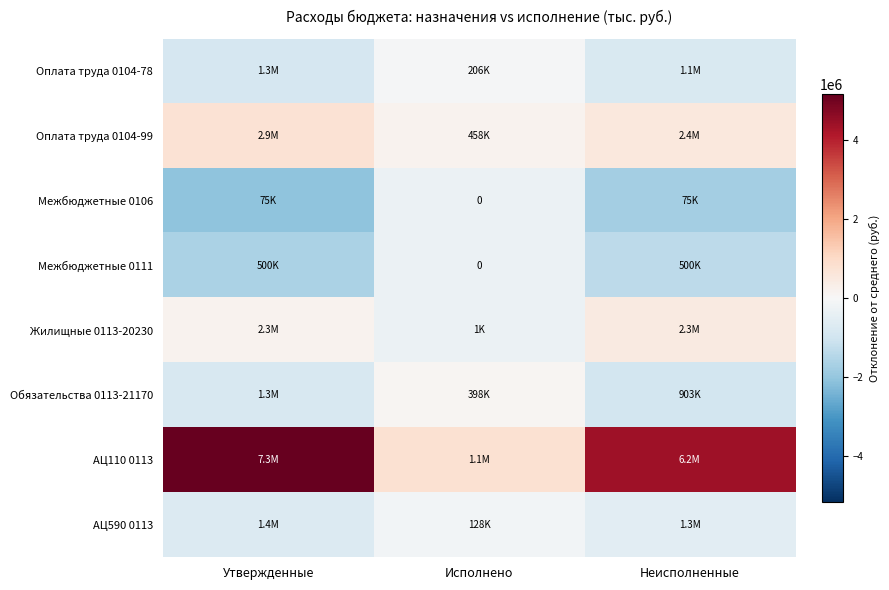

The value of Жилищные 0113-20230 at Исполнено is -434992.1. True or false?

False